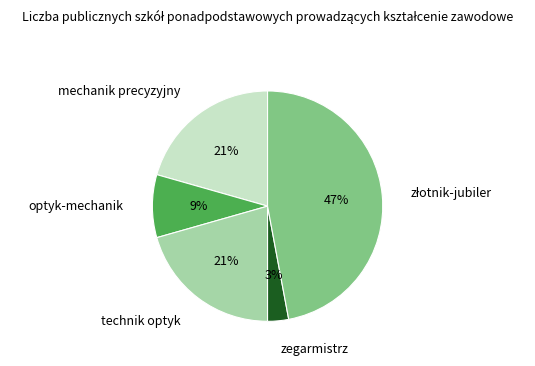

How many segments does this pie chart have?

5